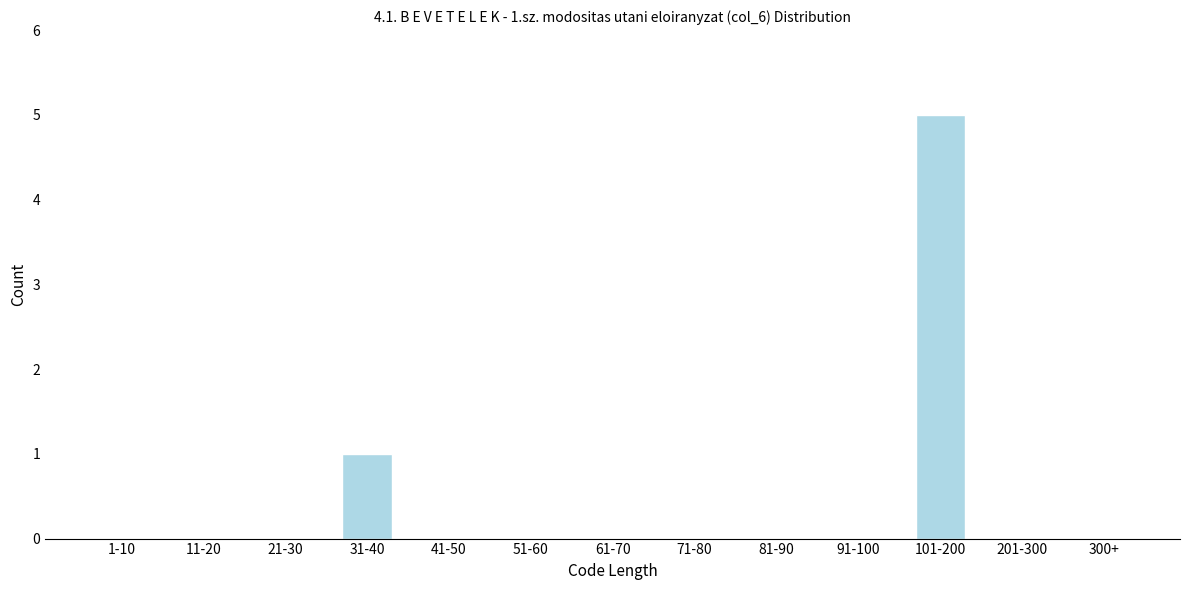

Reading left to right, extract all data points from this chart.

1-10=0	11-20=0	21-30=0	31-40=1	41-50=0	51-60=0	61-70=0	71-80=0	81-90=0	91-100=0	101-200=5	201-300=0	300+=0